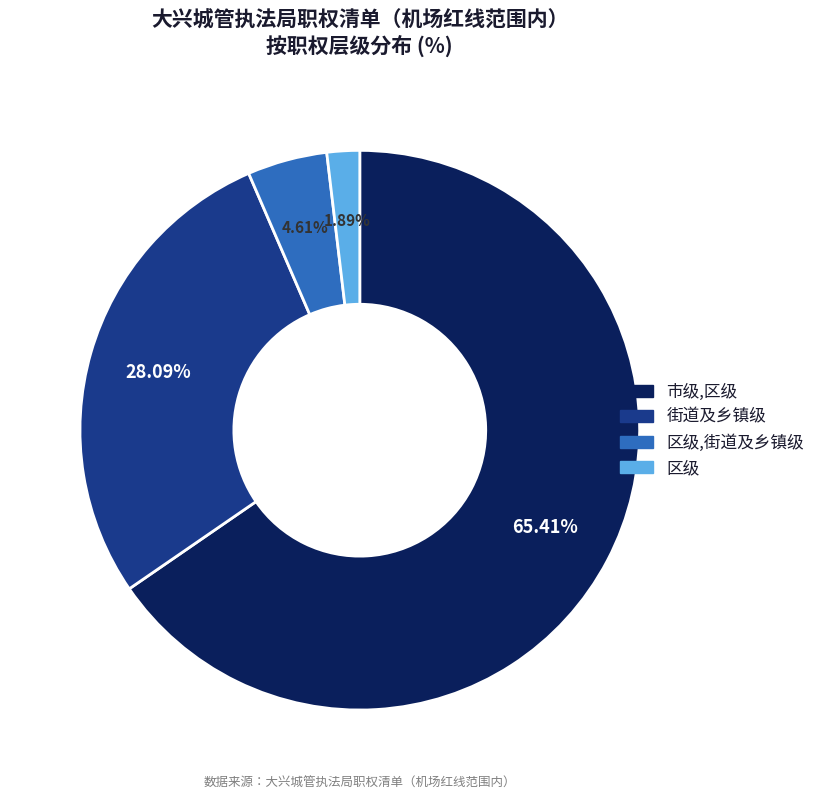

To the nearest percent, what is the combined percentage of 区级 and 区级,街道及乡镇级?

6%